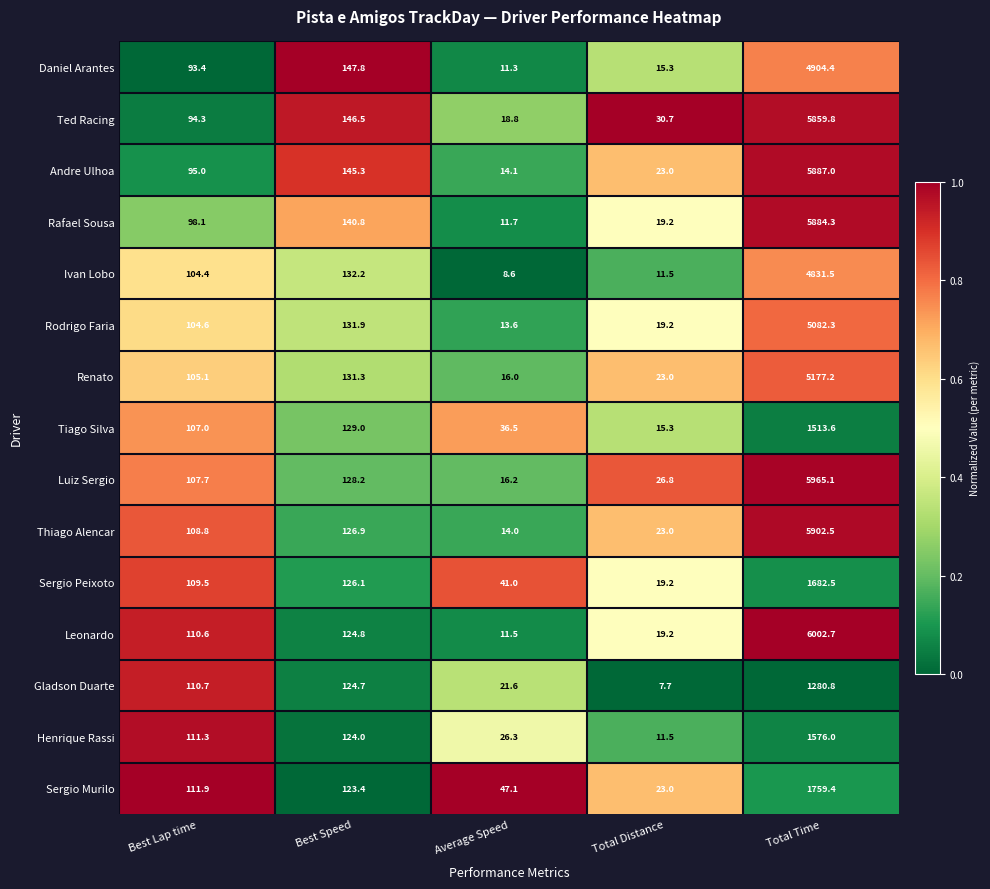

True or false: Leonardo has a value of 9.9 at Total Distance.

False